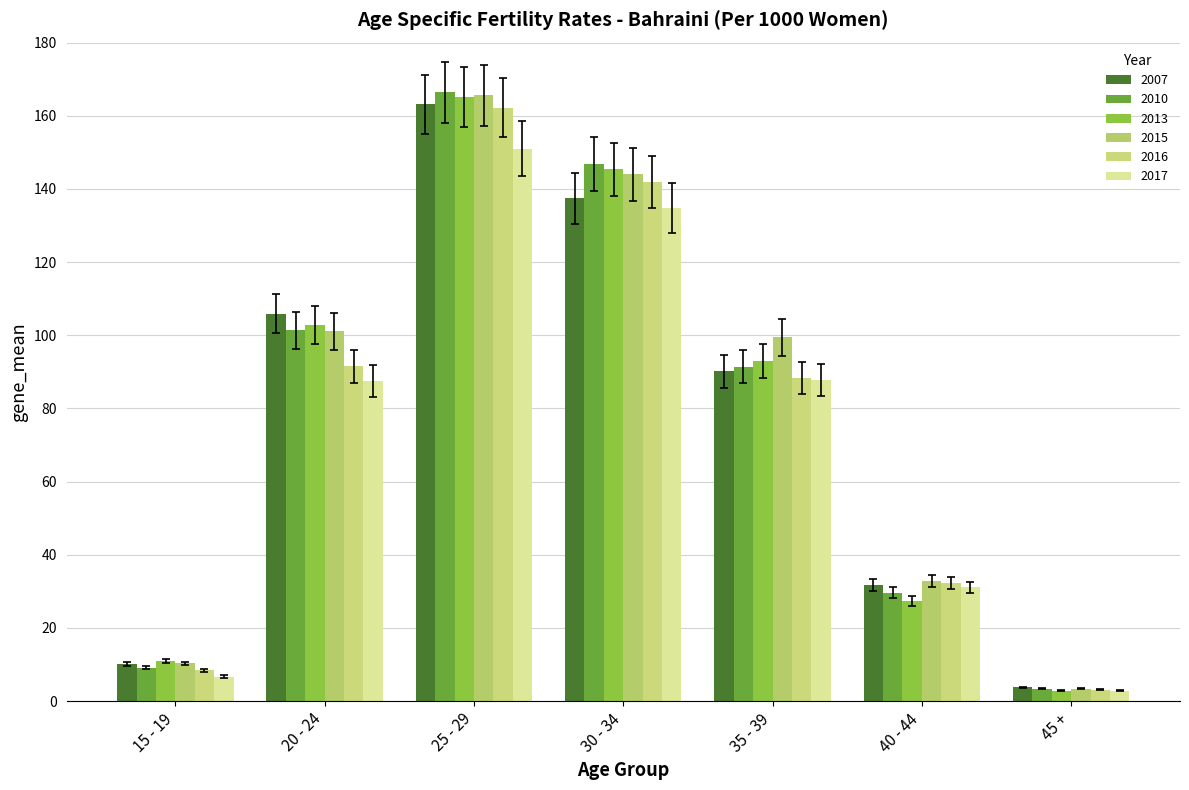

What is the label of the 3rd bar from the left?

25 - 29